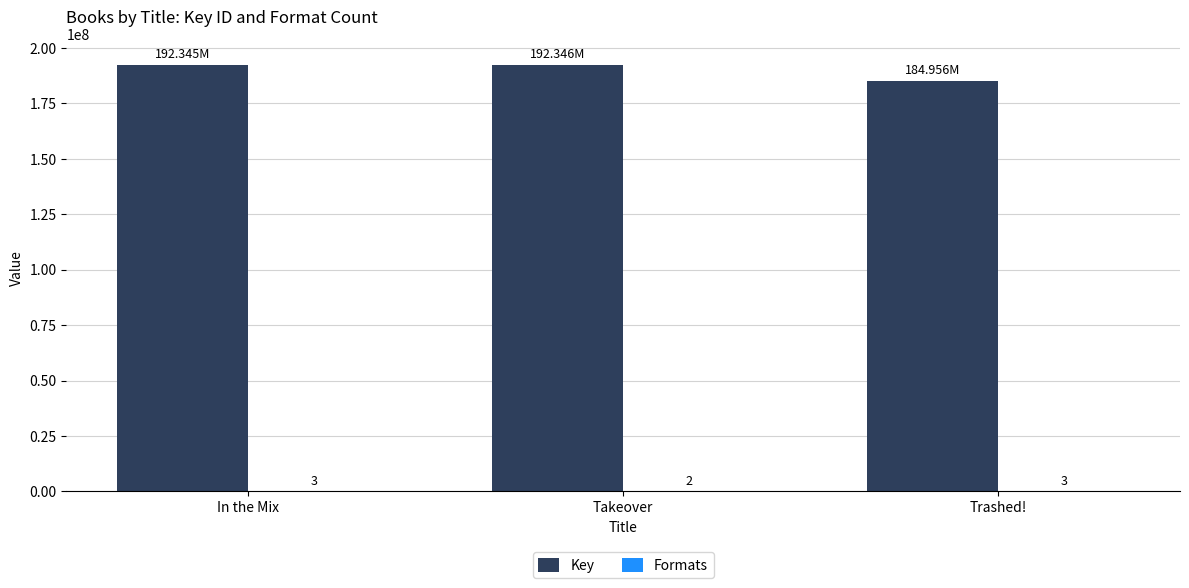

At which label is Key closest to 188651302?

In the Mix